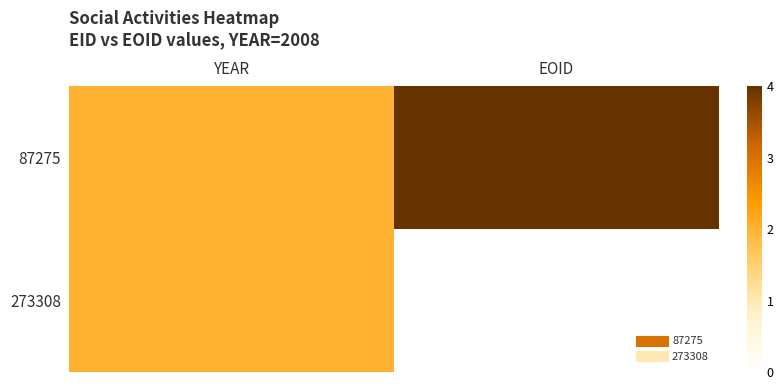

Reading left to right, extract all data points from this chart.

87275: YEAR=2	EOID=4
273308: YEAR=2	EOID=0